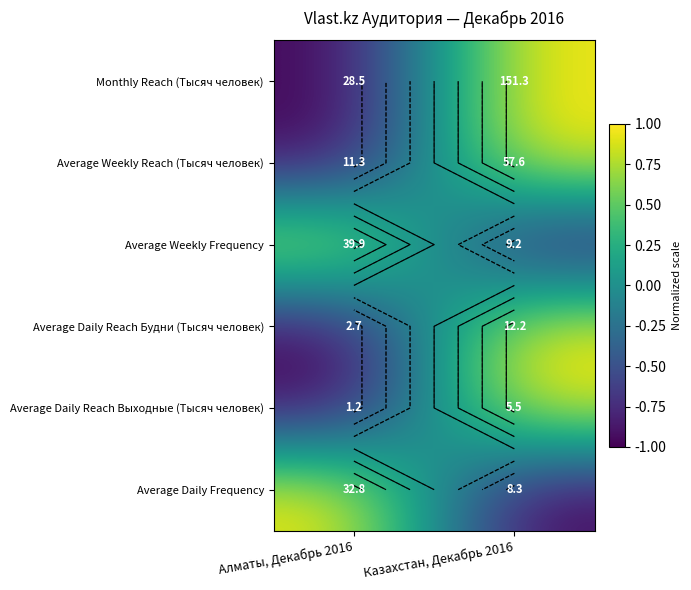

List the labels in order of Average Daily Reach Выходные (Тысяч человек) value, smallest first.

Алматы, Декабрь 2016, Казахстан, Декабрь 2016